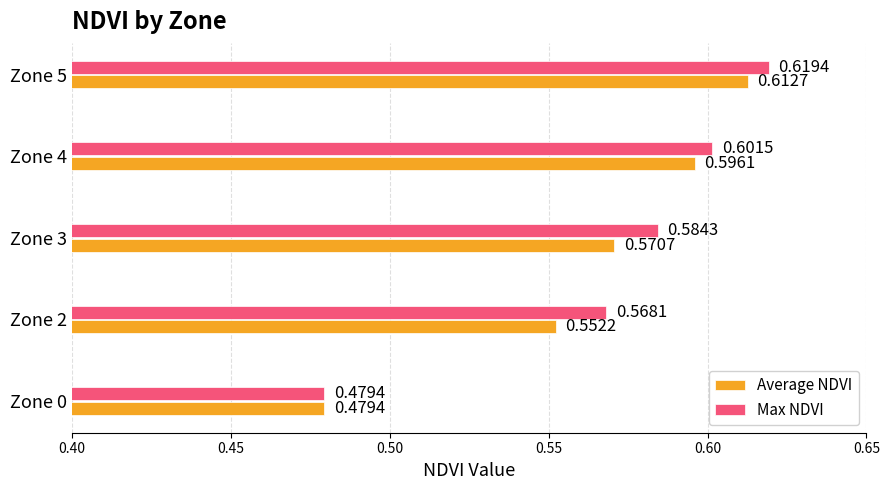

Count the Max NDVI values in the range 0 to 1.

5